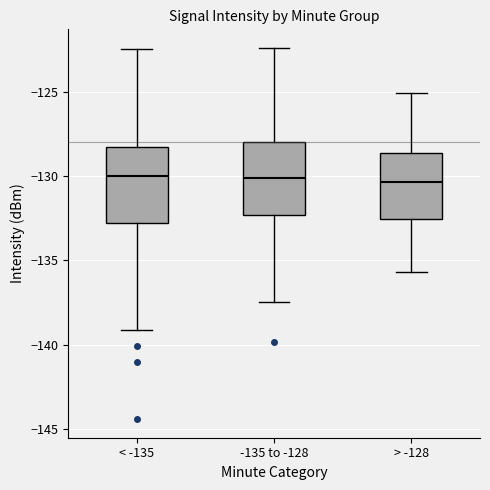

Where does the upper whisker of the box for -135 to -128 end on the y-axis? The values are not printed on the chart, so give them approximately, as read against the axis.

-122.5